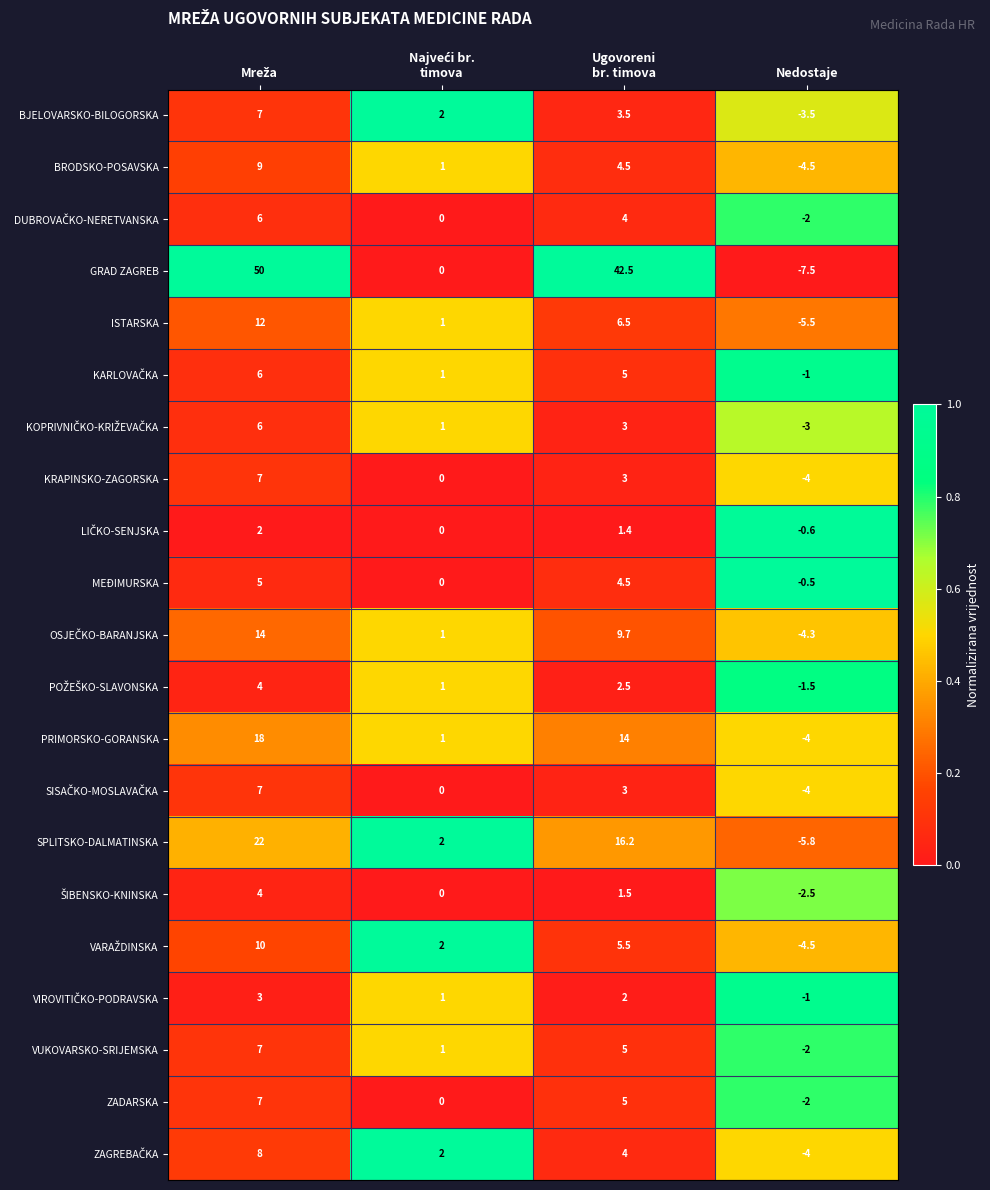

The value of ZADARSKA at Nedostaje is -0.5. True or false?

False